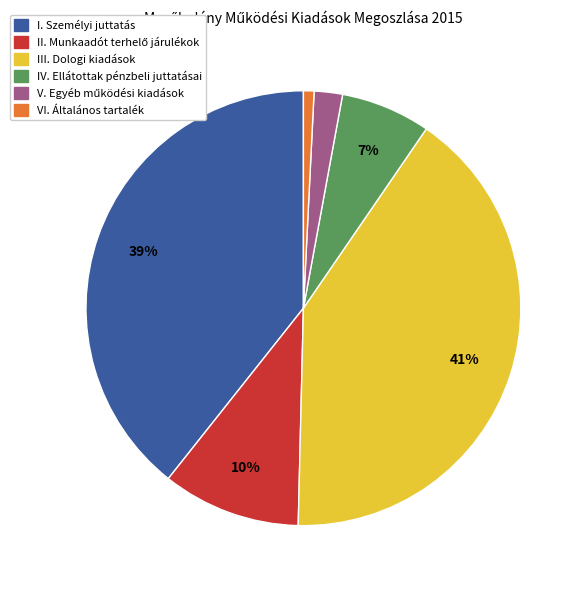

To the nearest percent, what is the combined percentage of VI. Általános tartalék and III. Dologi kiadások?

42%